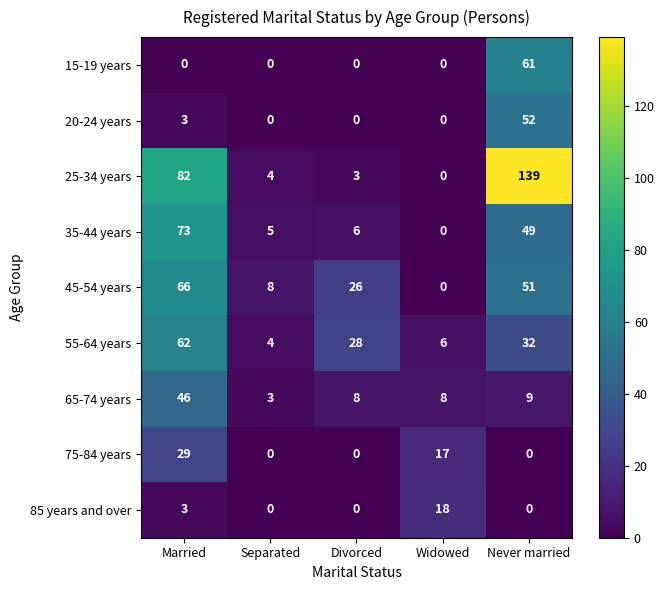

Between Married and Divorced, which series saw the biggest shift?

25-34 years